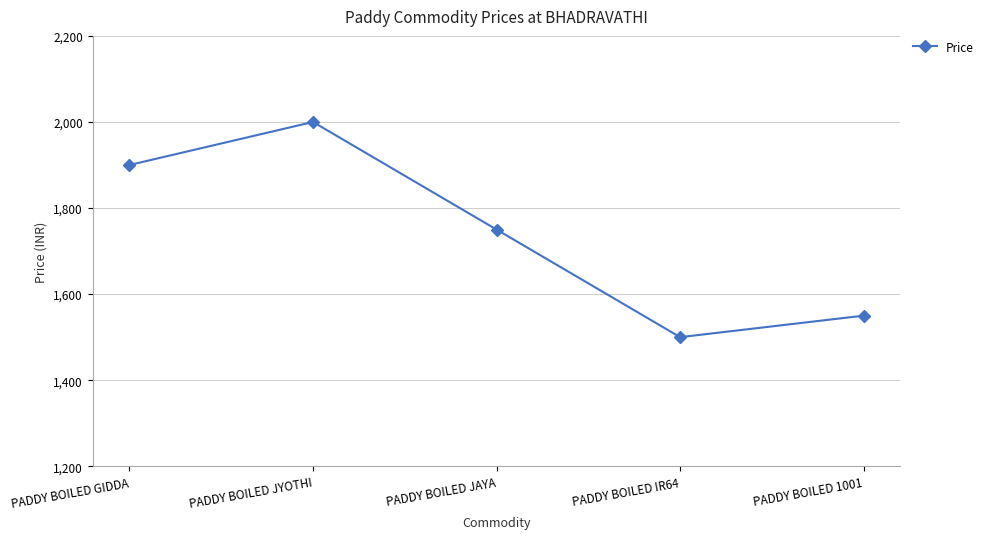

How many data points does each series have?

5